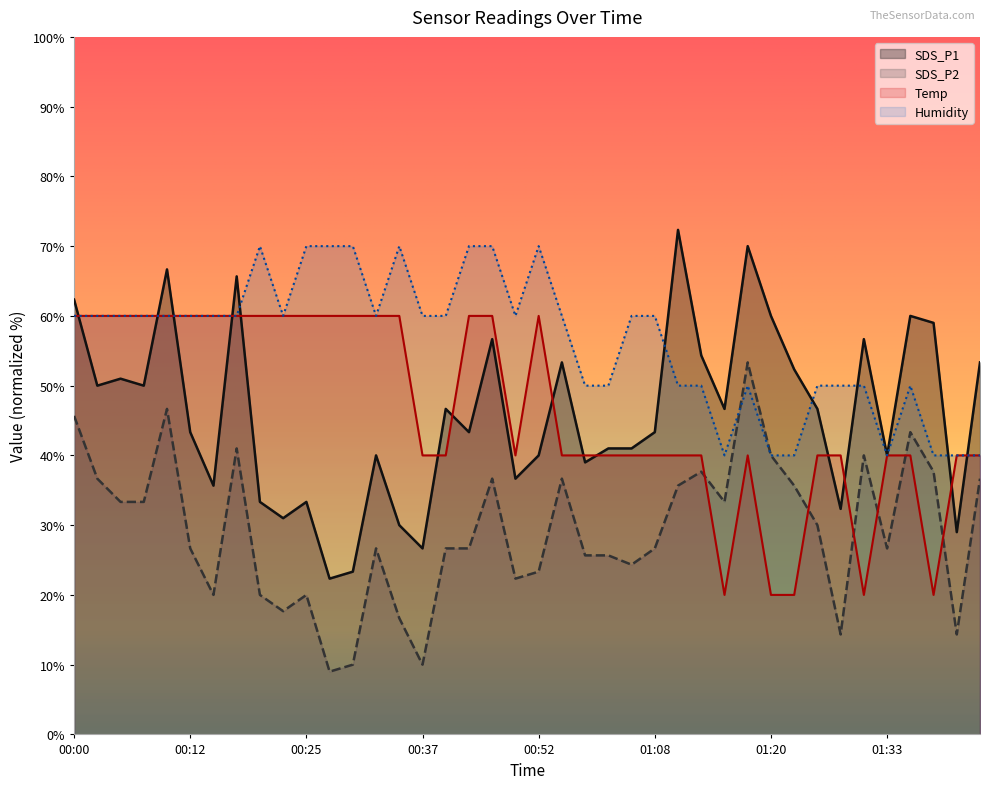

What is the total value across all series at 01:13?

182.0